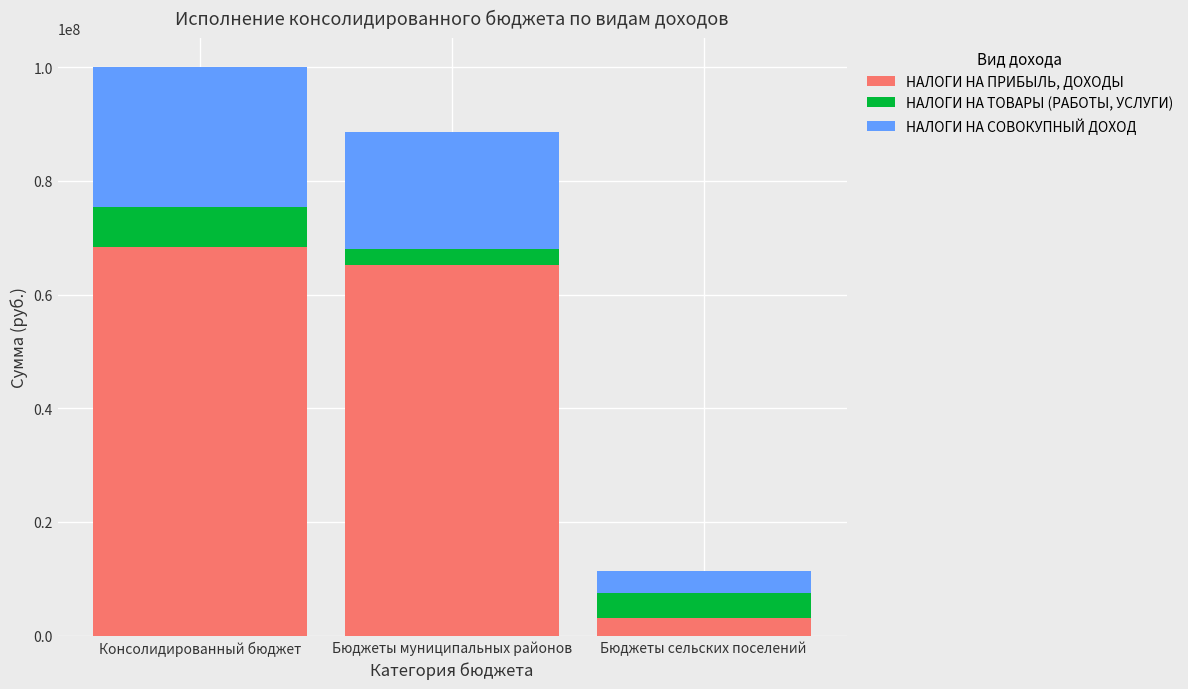

What is the difference between the НАЛОГИ НА ПРИБЫЛЬ, ДОХОДЫ values at Бюджеты сельских поселений and Консолидированный бюджет?

65253976.6